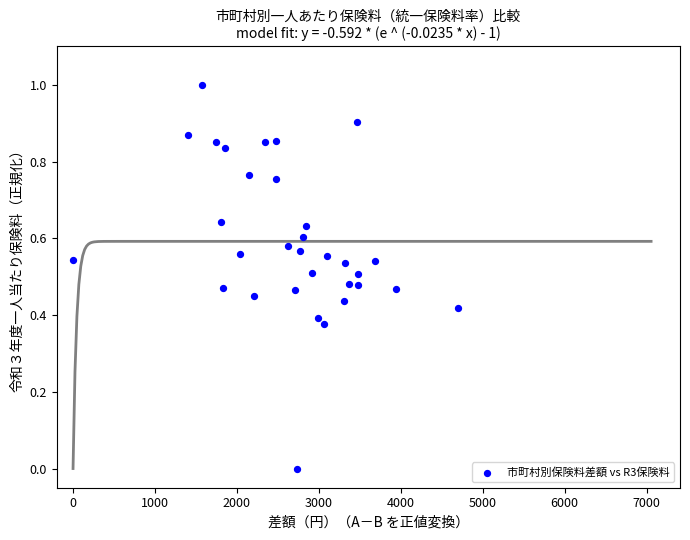

What is the range of X values (max minus min)?

4703.3